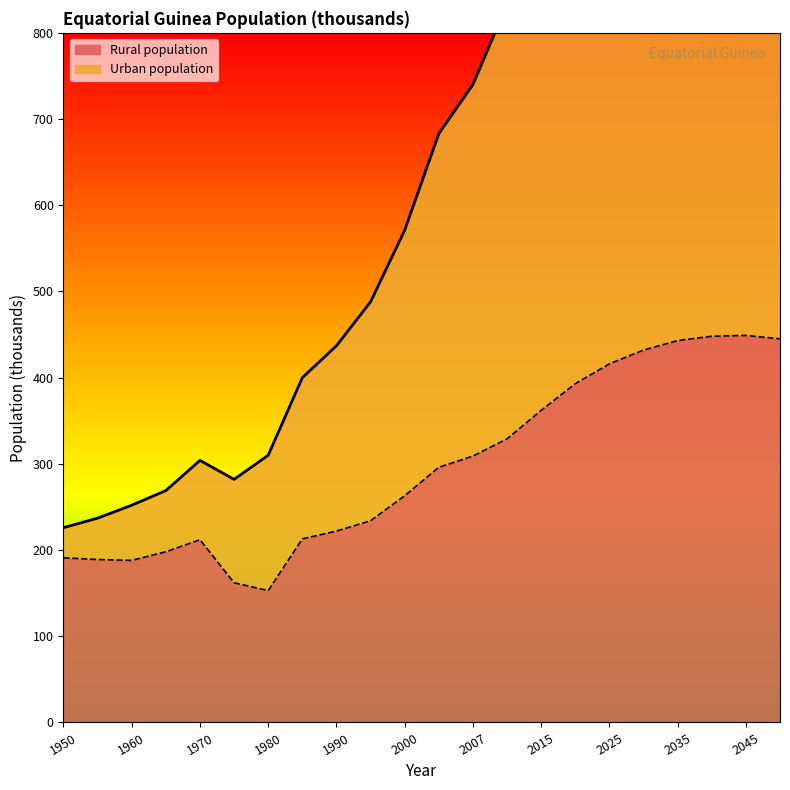

The value of Rural population at 2007 is 309. True or false?

True